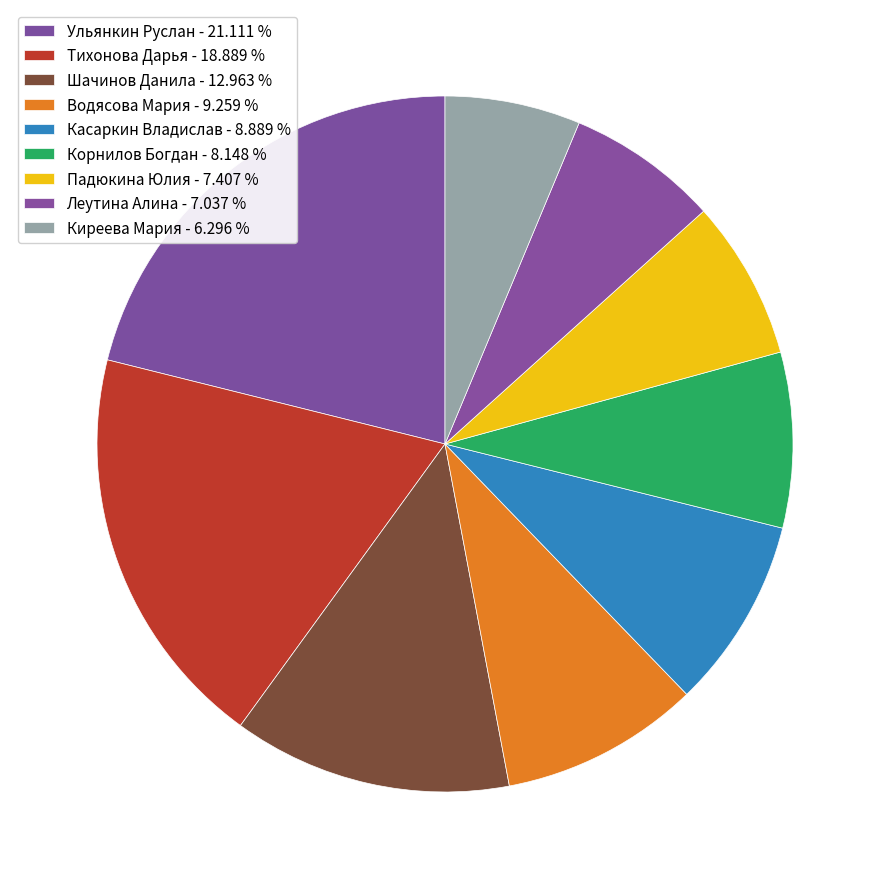

Which category has the smallest portion of the pie?

Киреева Мария